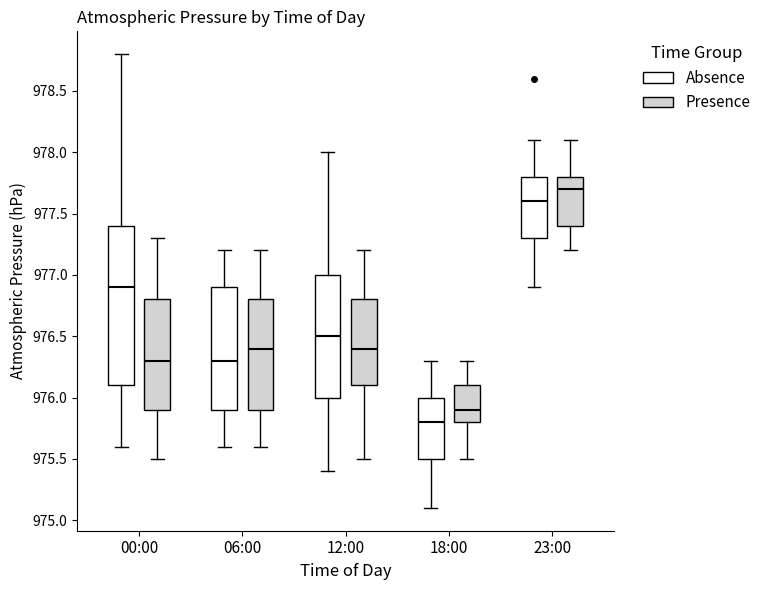

Which box is the tallest, from its lower edge to its upper edge?

00:00 (Absence)